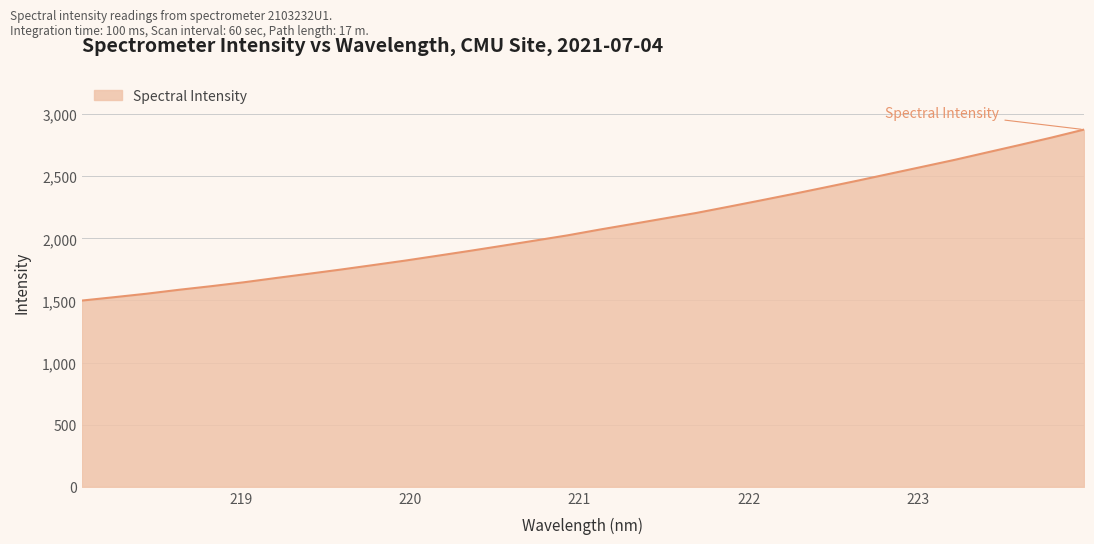

What is the smallest value displayed?

1499.4